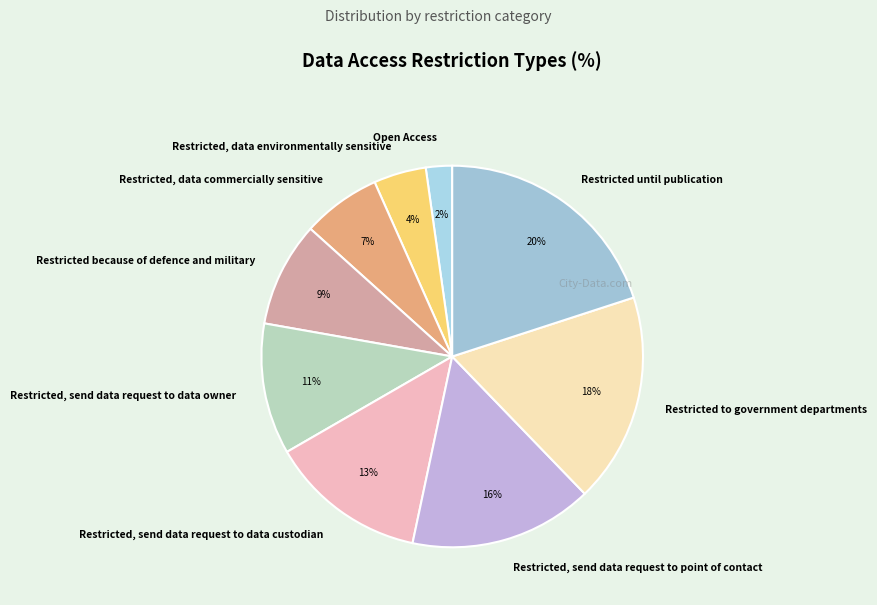

True or false: Restricted, send data request to point of contact accounts for 25% of the total.

False